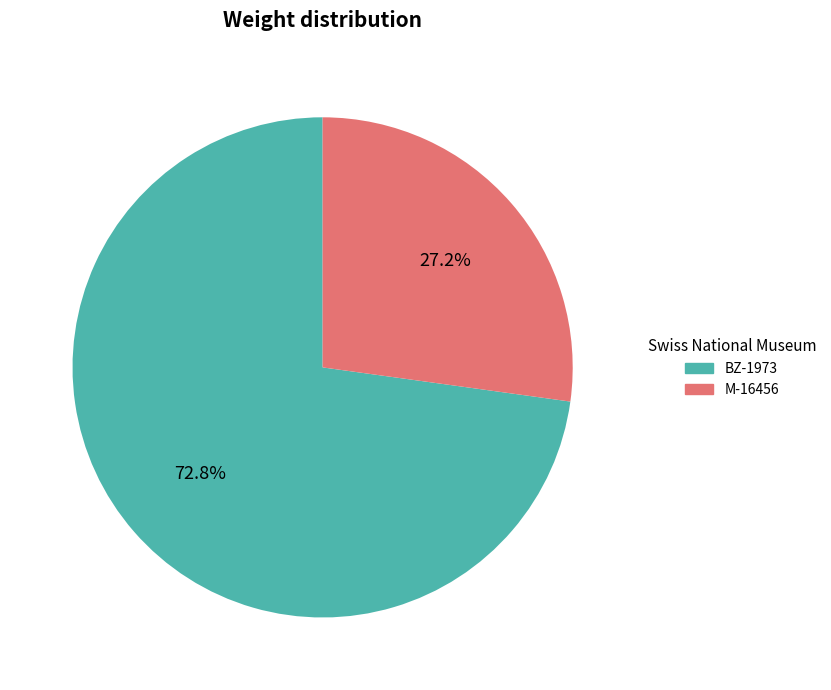

How much of the chart is everything except BZ-1973?

27.2%